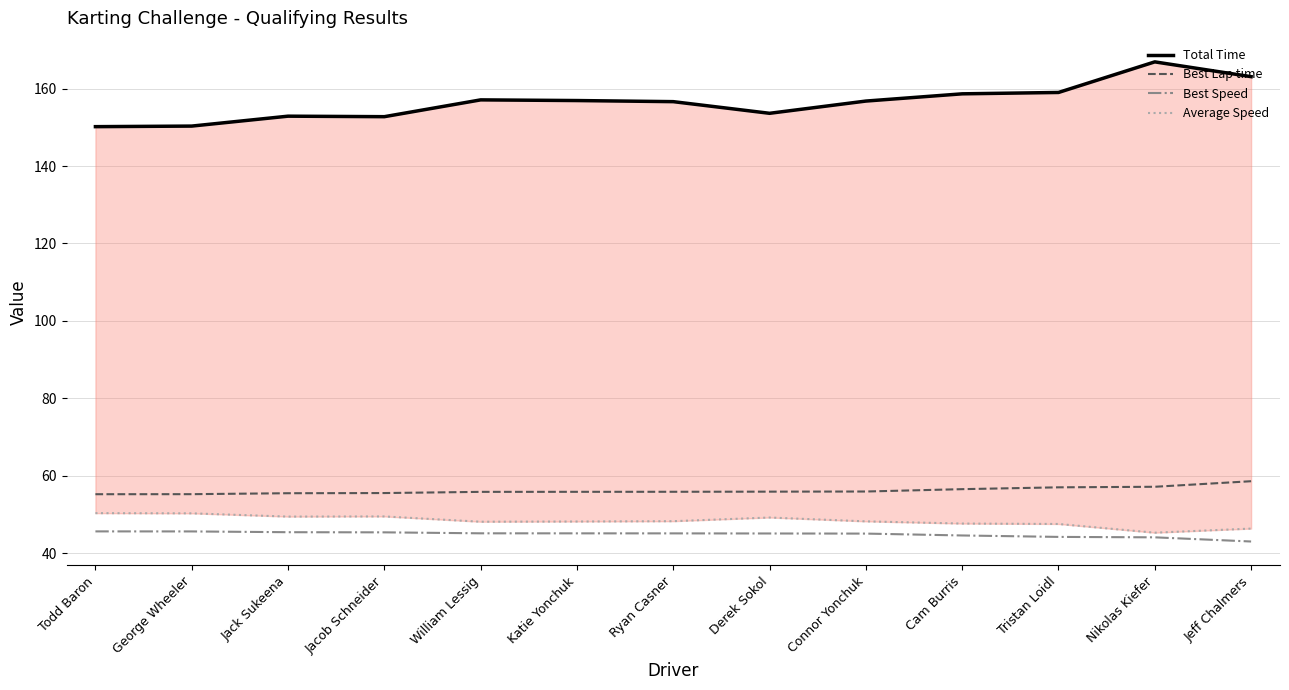

What is the label of the 12th point from the right?

George Wheeler